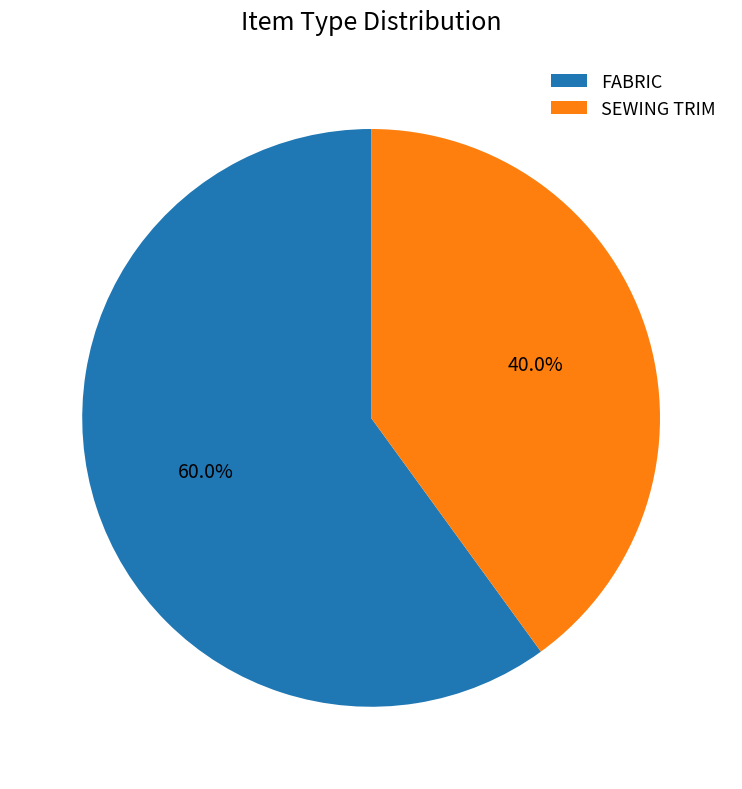

Between FABRIC and SEWING TRIM, which is larger?

FABRIC